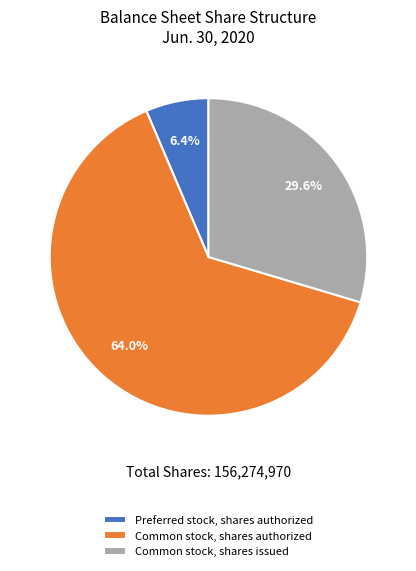

To the nearest percent, what portion does Preferred stock, shares authorized represent?

6%